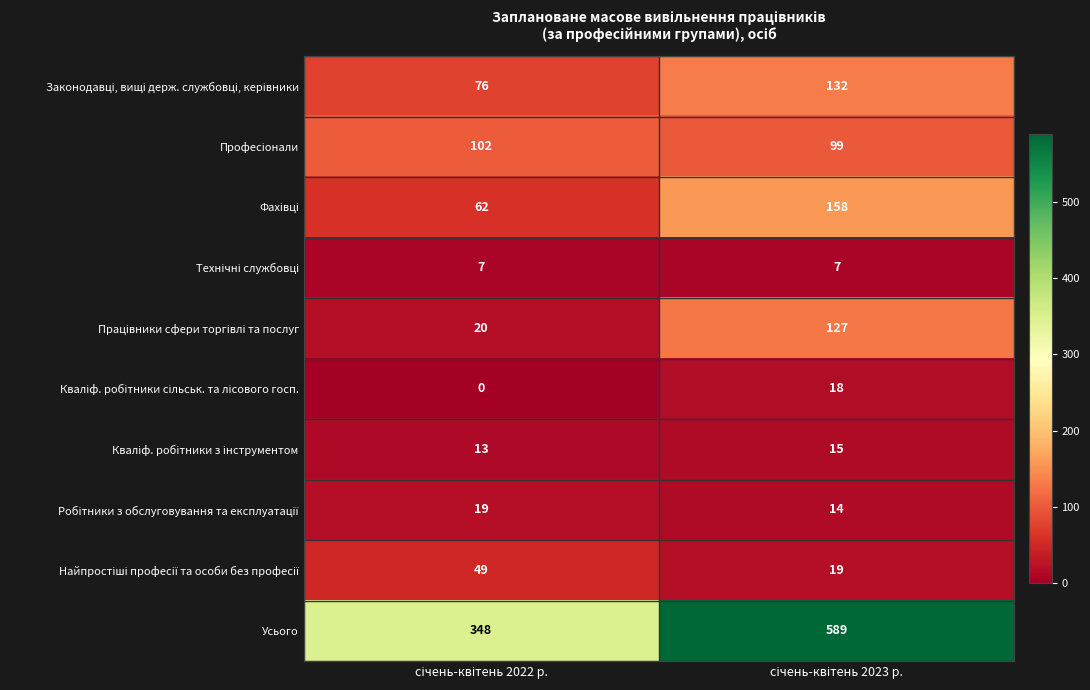

Which series has the largest total across all categories?

Усього